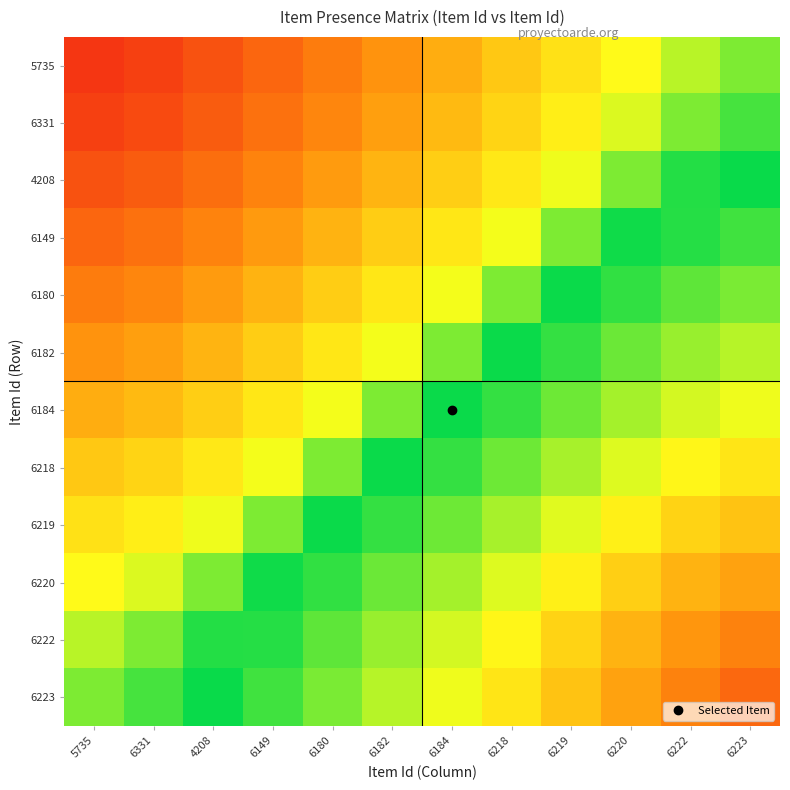

What is the spread (max minus min) of values at 6220?

0.4